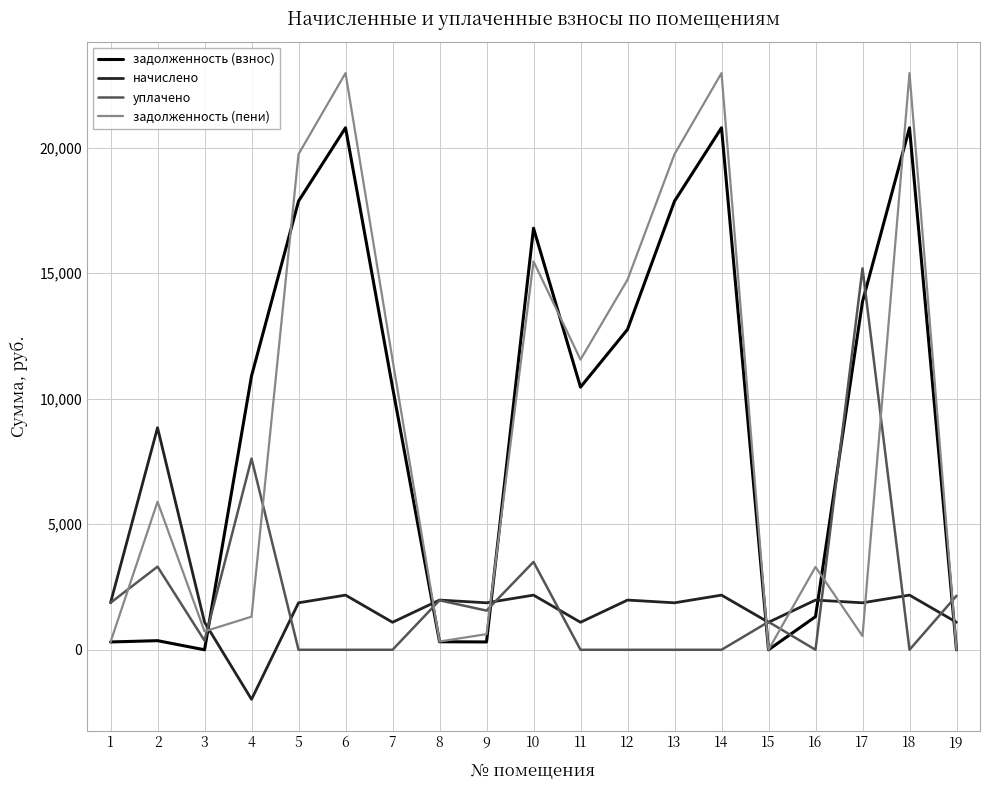

At which category does уплачено reach its first local valley?

3